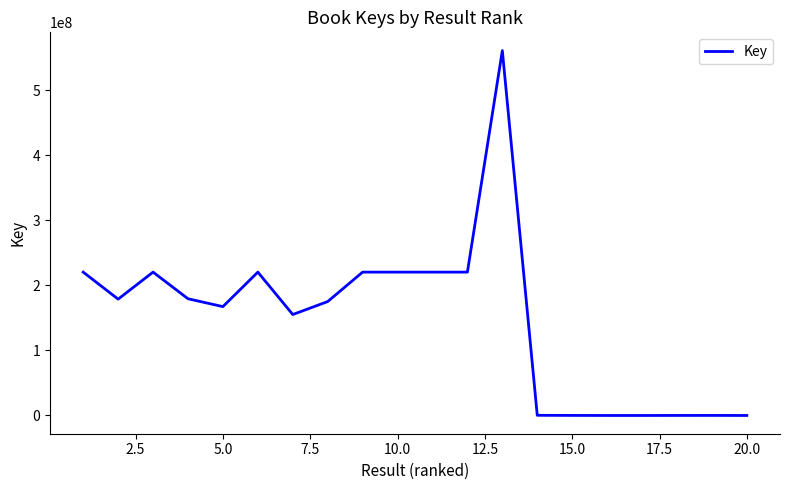

What is the maximum value shown in the chart?

560779231